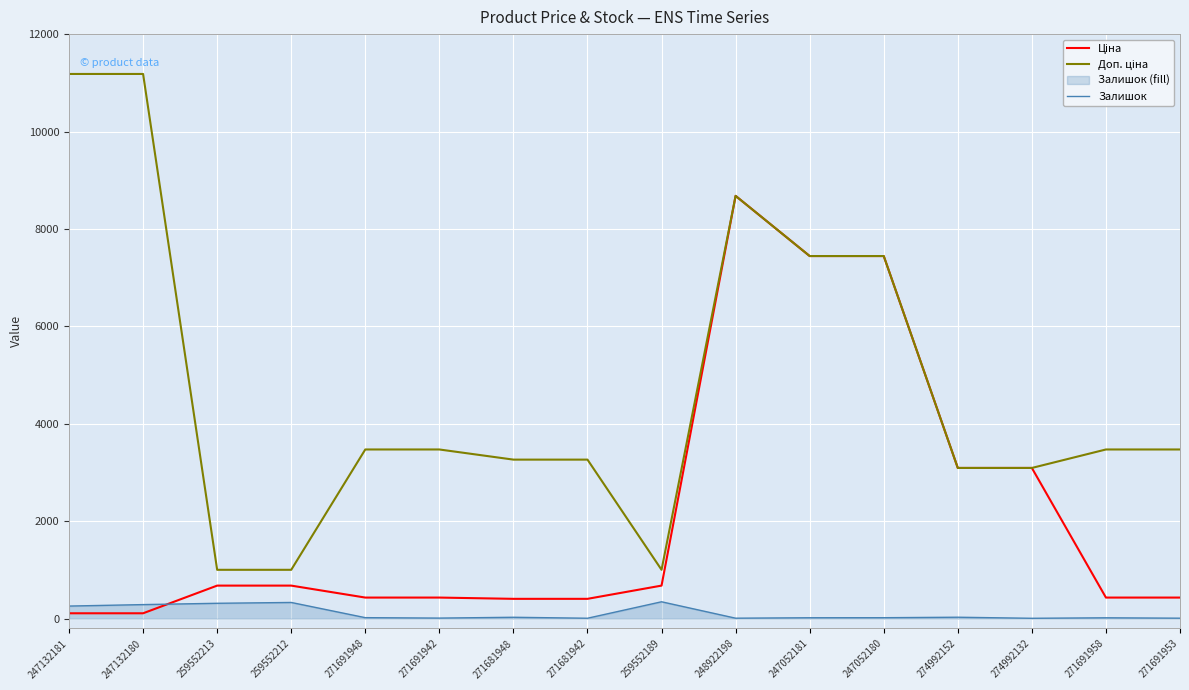

What is the sum of all Ціна values?

34574.9